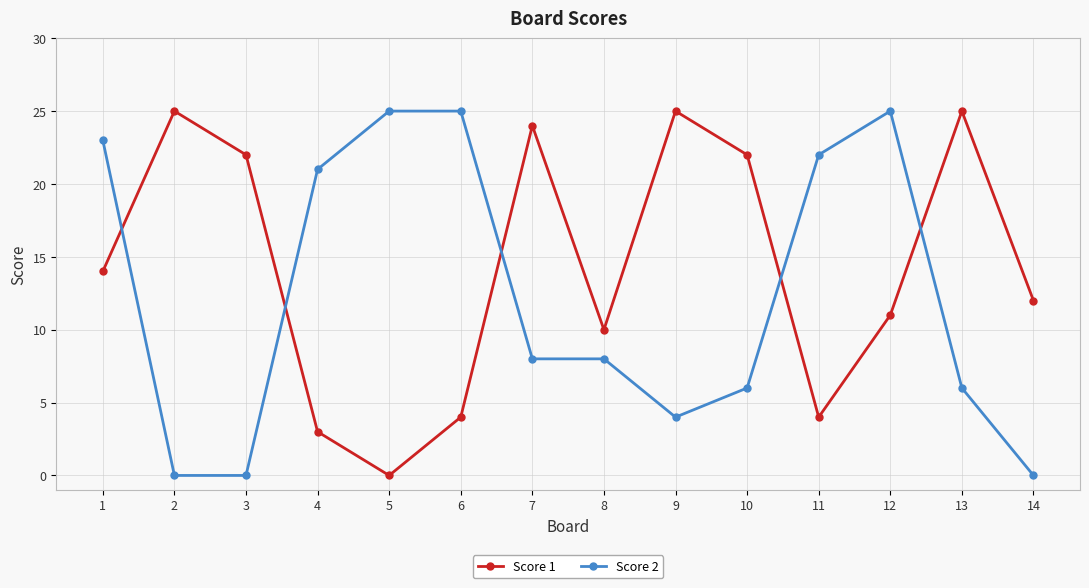

Count the number of data series in this chart.

2